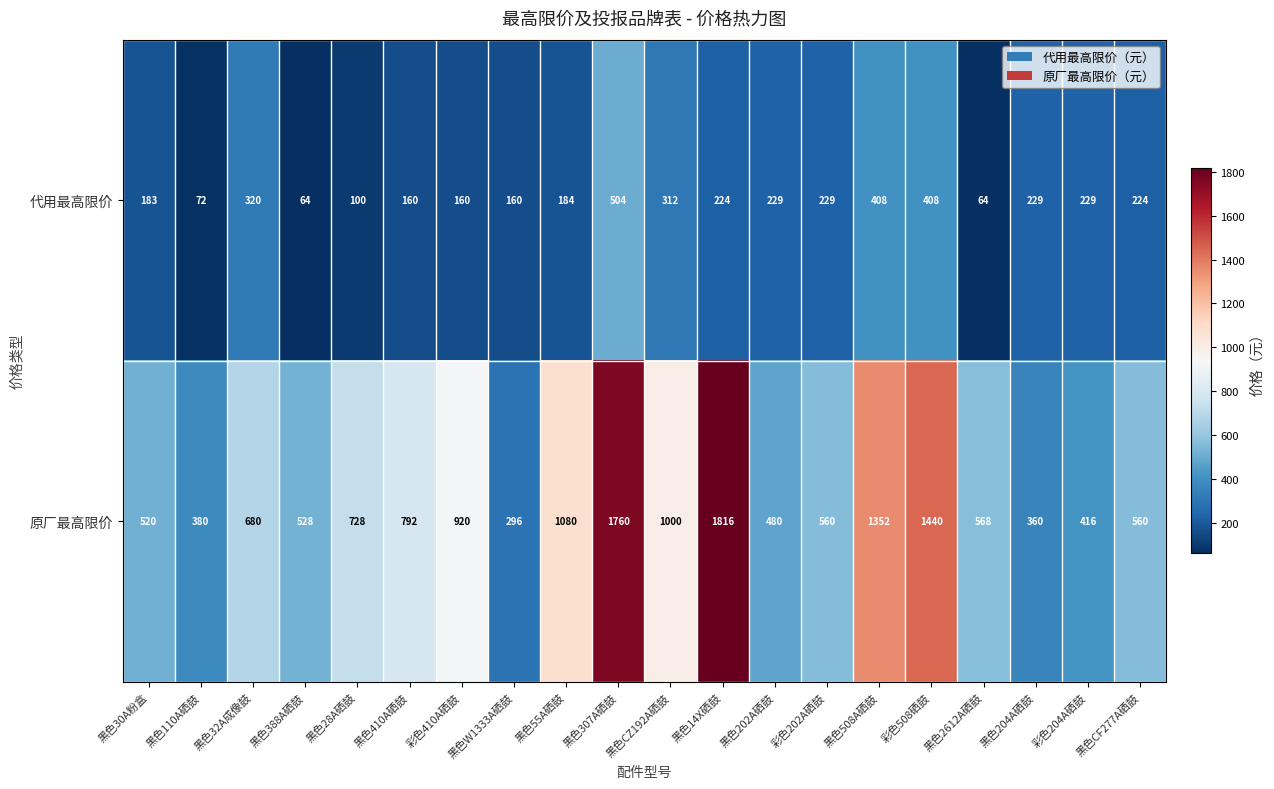

Count the number of data series in this chart.

2